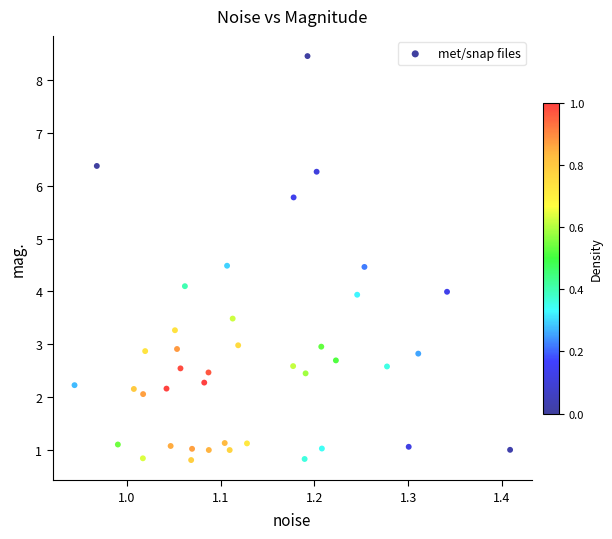

What is the range of Y values (max minus min)?

7.6